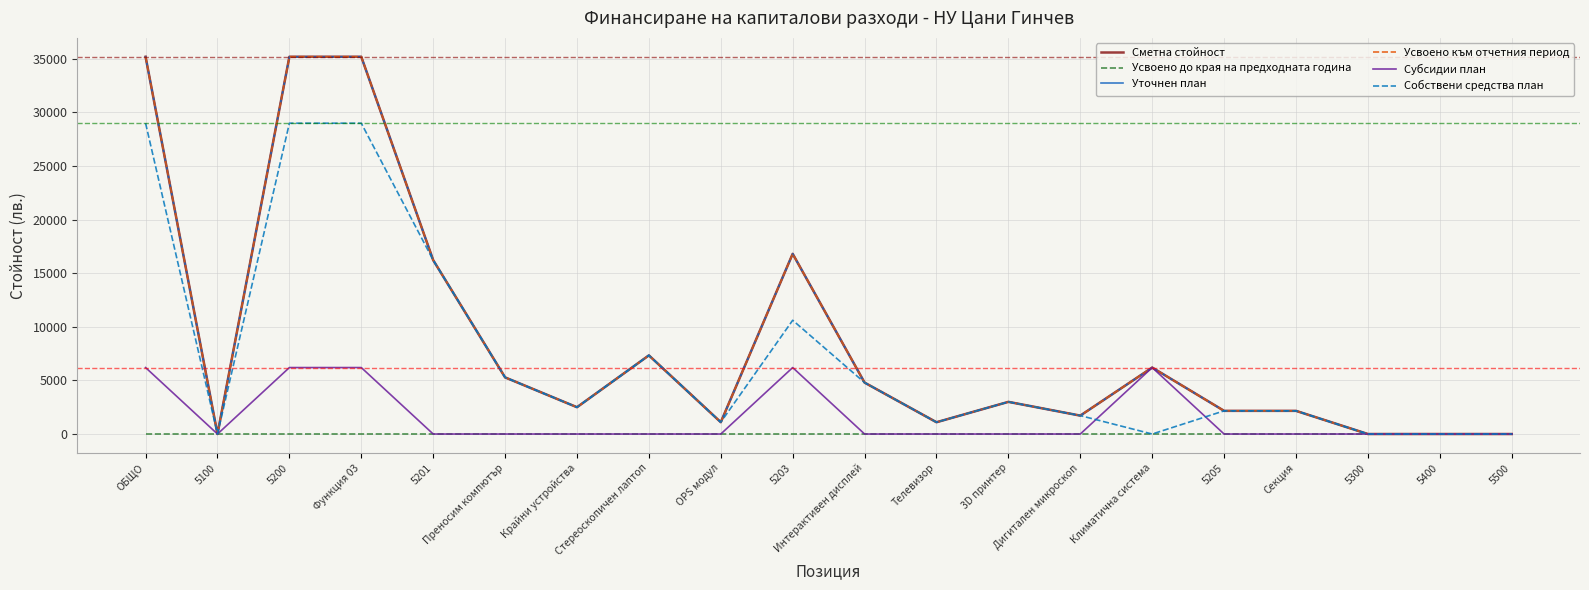

The value of Усвоено към отчетния период at 5201 is 16222. True or false?

True